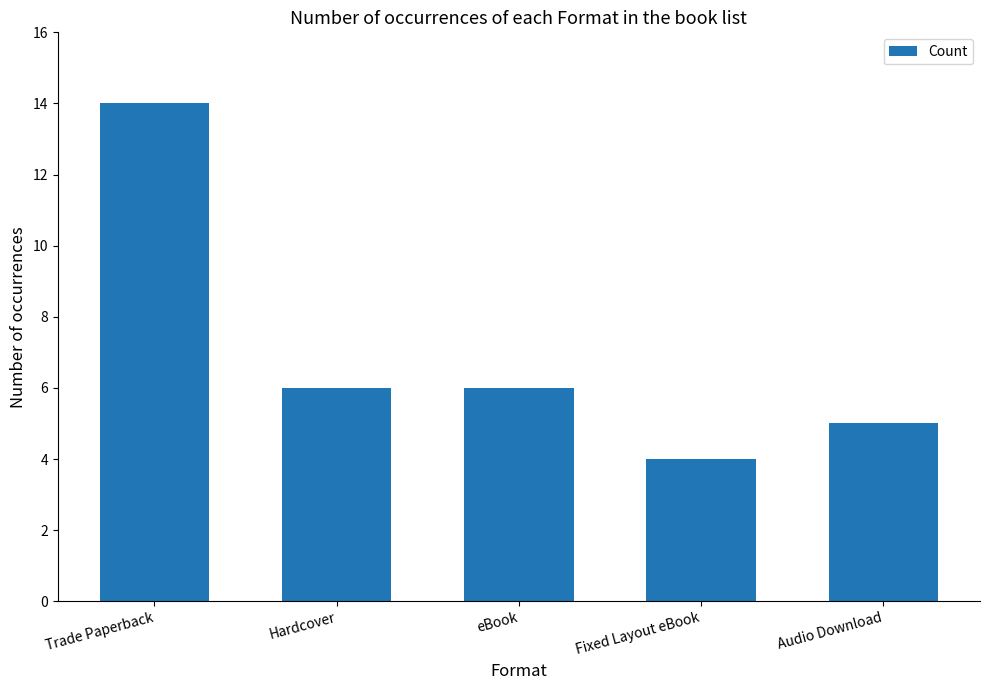

What is the average value?

7